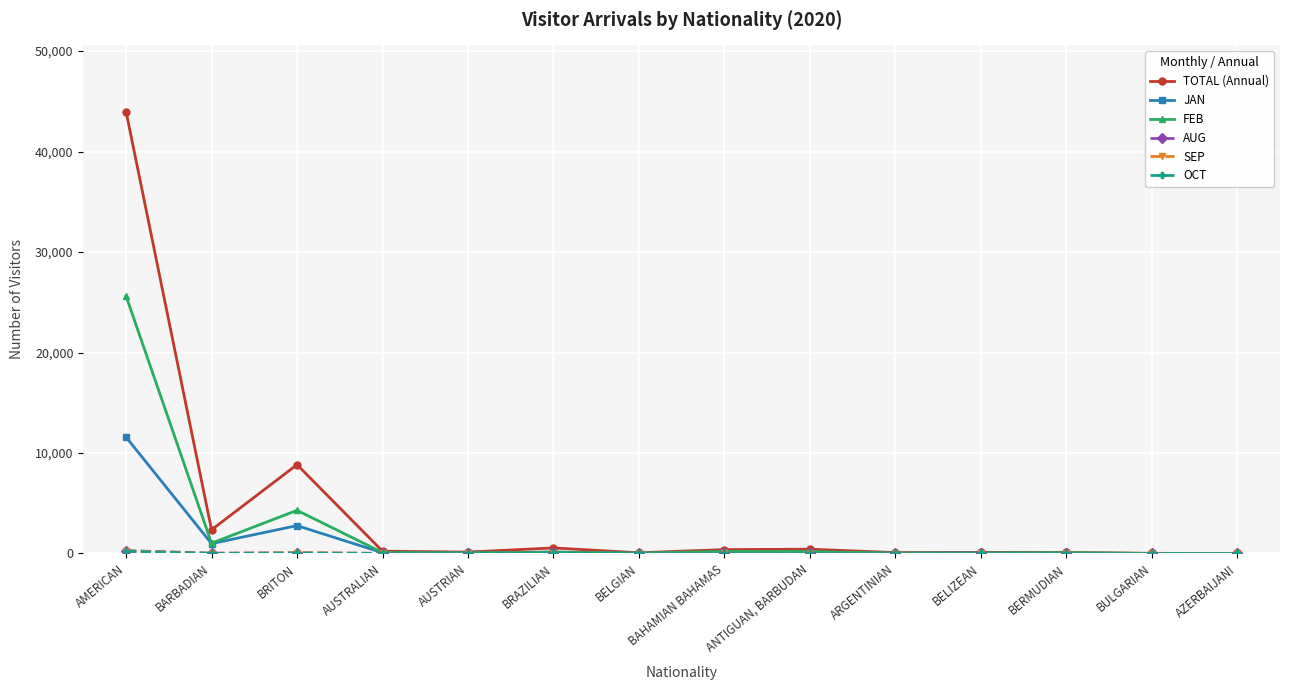

Which series has the widest spread of values?

TOTAL (Annual)